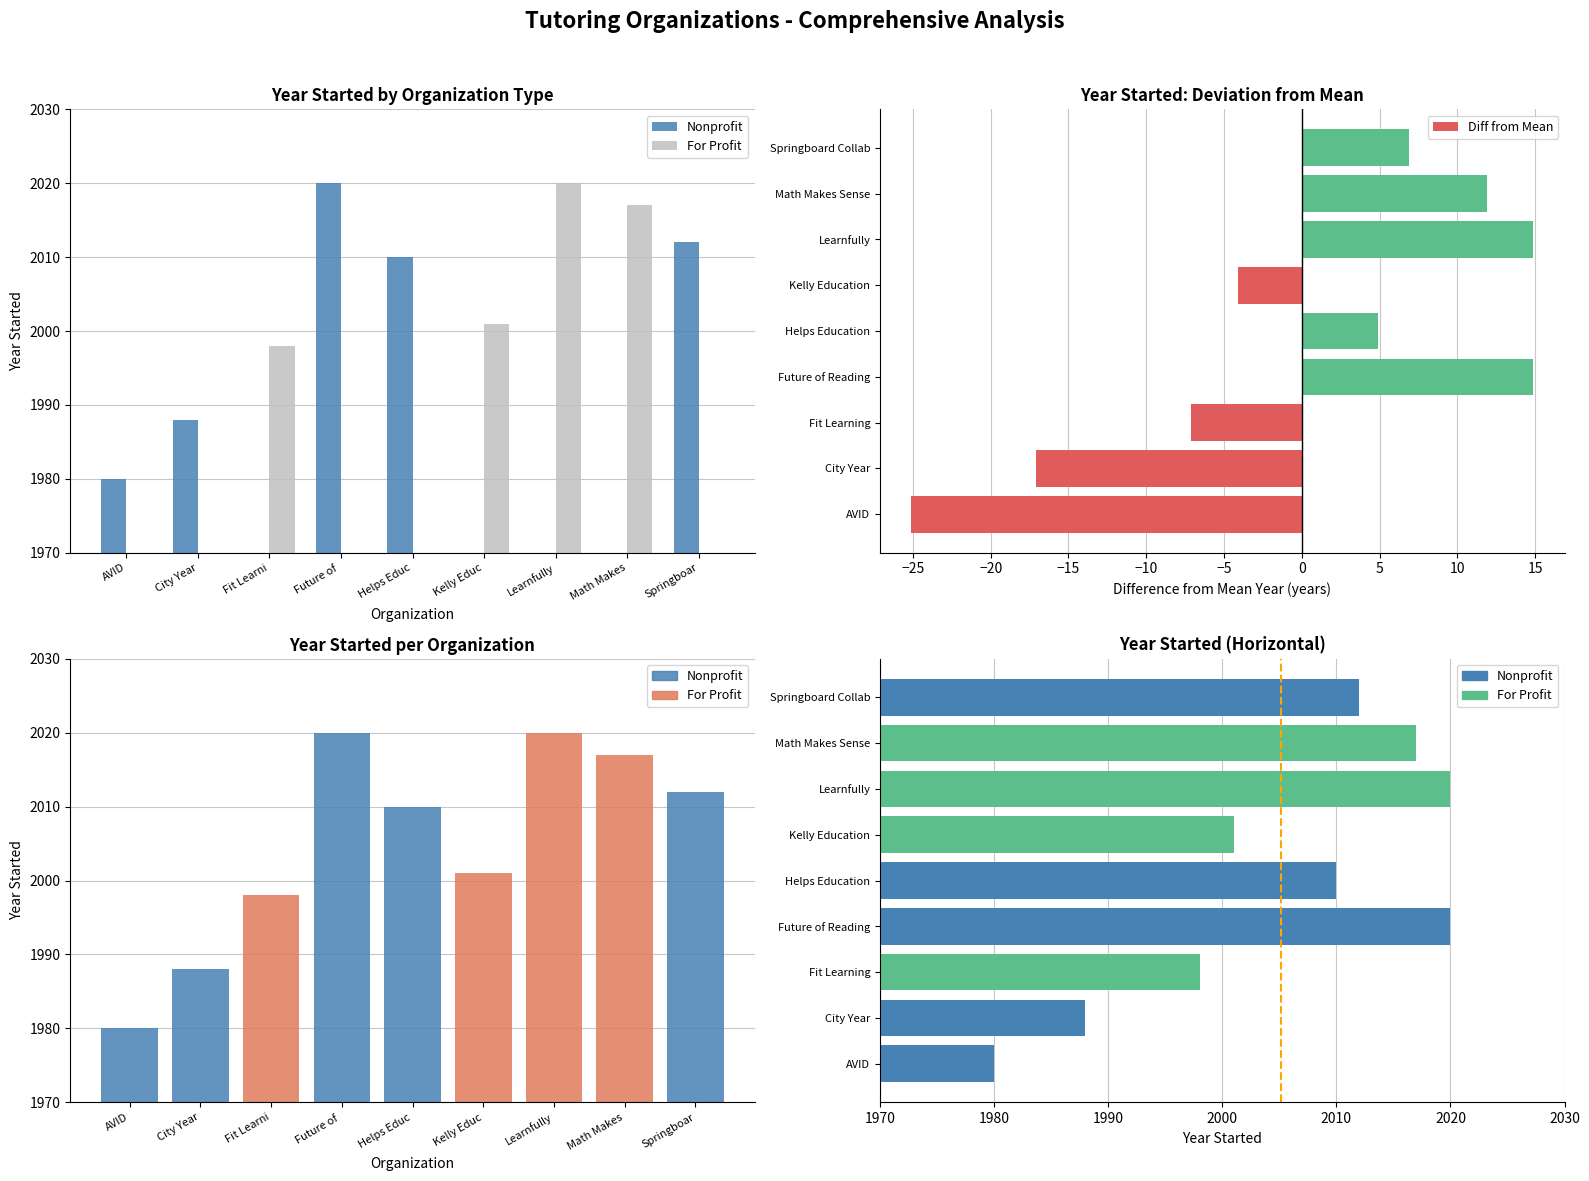

Where is the data nearest to the value -5?

Kelly Education